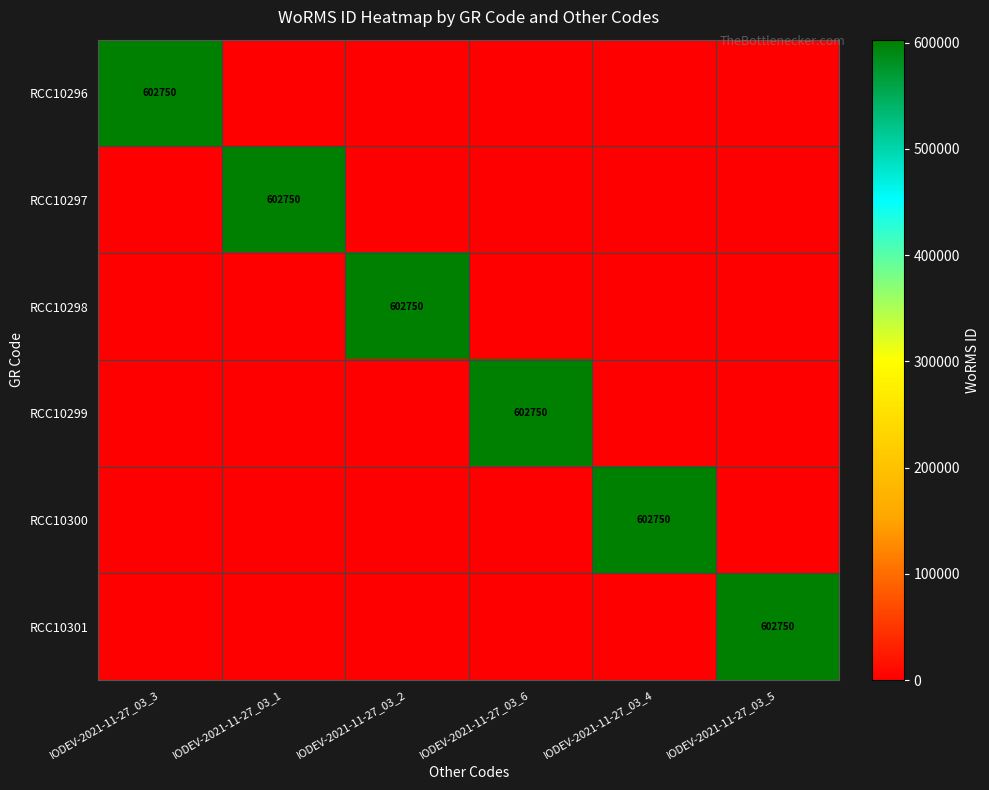

Is it true that RCC10296 equals 941051 at IODEV-2021-11-27_03_3?

False